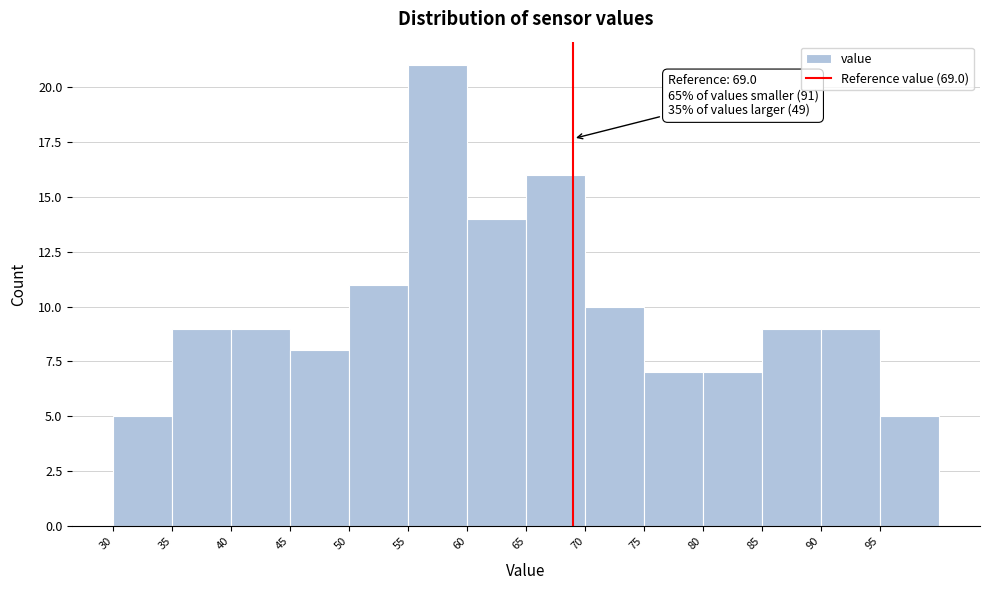

Which range on the x-axis has the tallest bar?

55 to 60